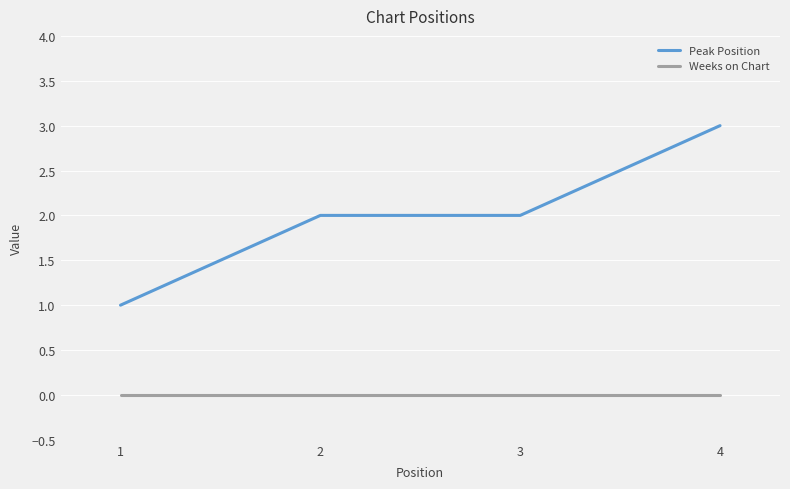

Rank the series by their average value, from highest to lowest.

Peak Position, Weeks on Chart